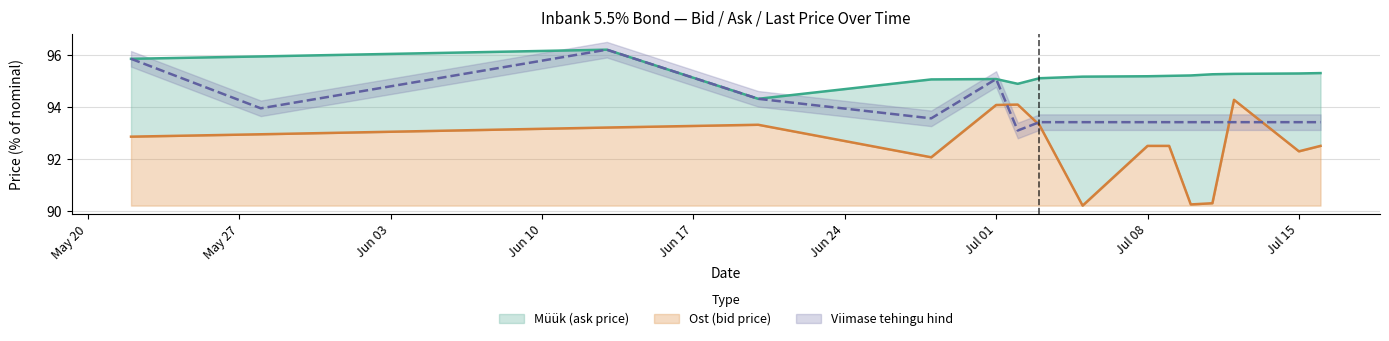

The value of Müük (ask price) at 2024-05-28 is 95.9. True or false?

True